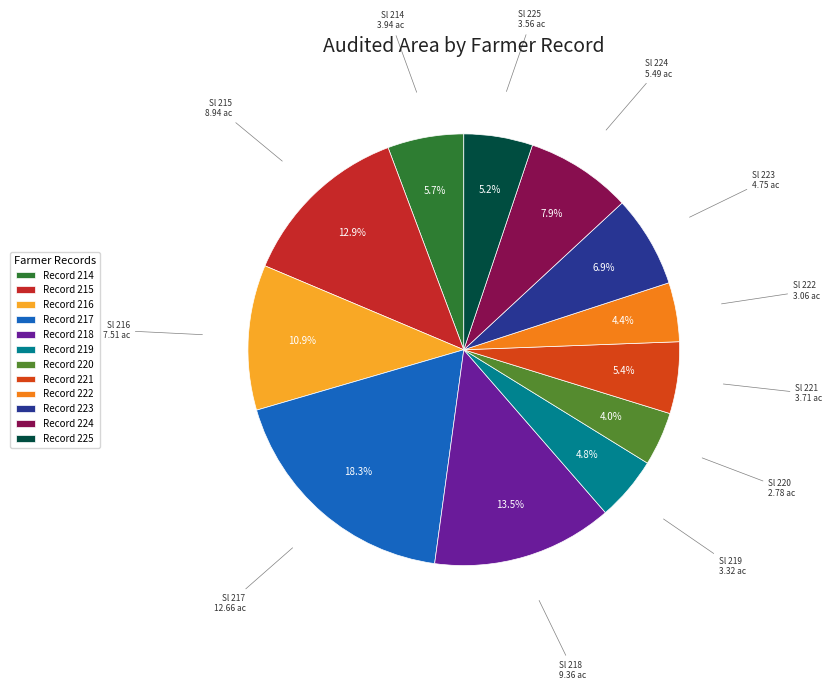

Rank the categories by value from highest to lowest.

217, 218, 215, 216, 224, 223, 214, 221, 225, 219, 222, 220